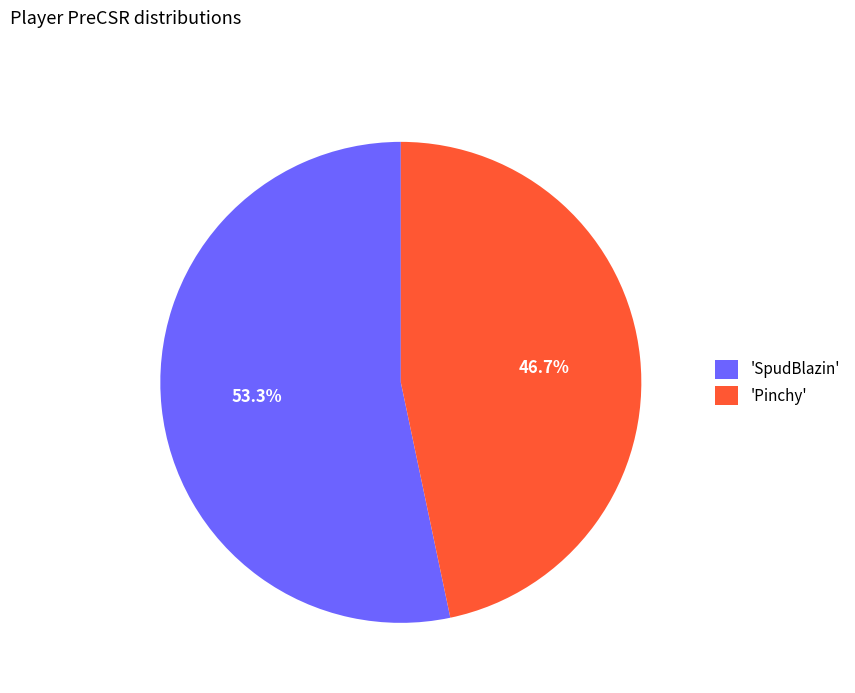

Count the number of slices in the pie.

2